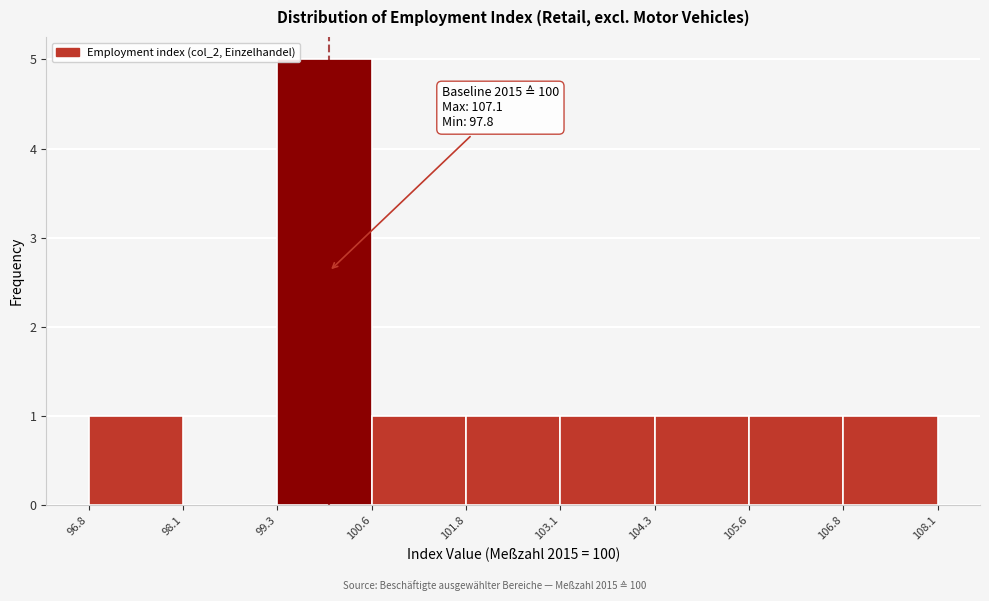

Over which range of the x-axis is the bar tallest?

99.3 to 100.6